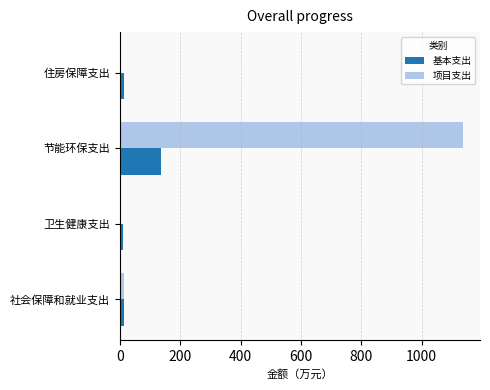

Which series changed the most between 卫生健康支出 and 节能环保支出?

项目支出